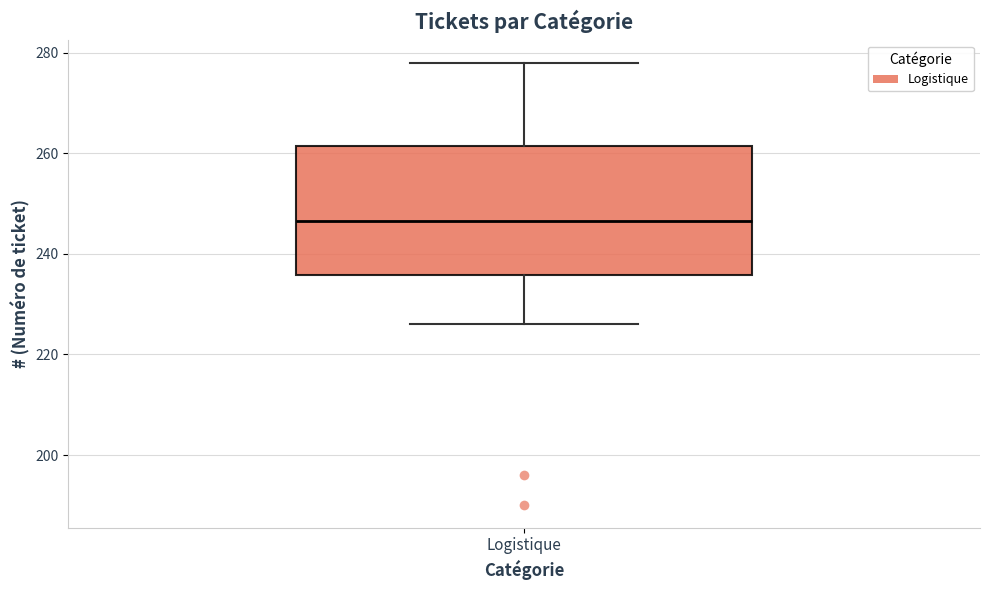

Where is the lower edge of the box for Logistique on the y-axis? The values are not printed on the chart, so give them approximately, as read against the axis.

236